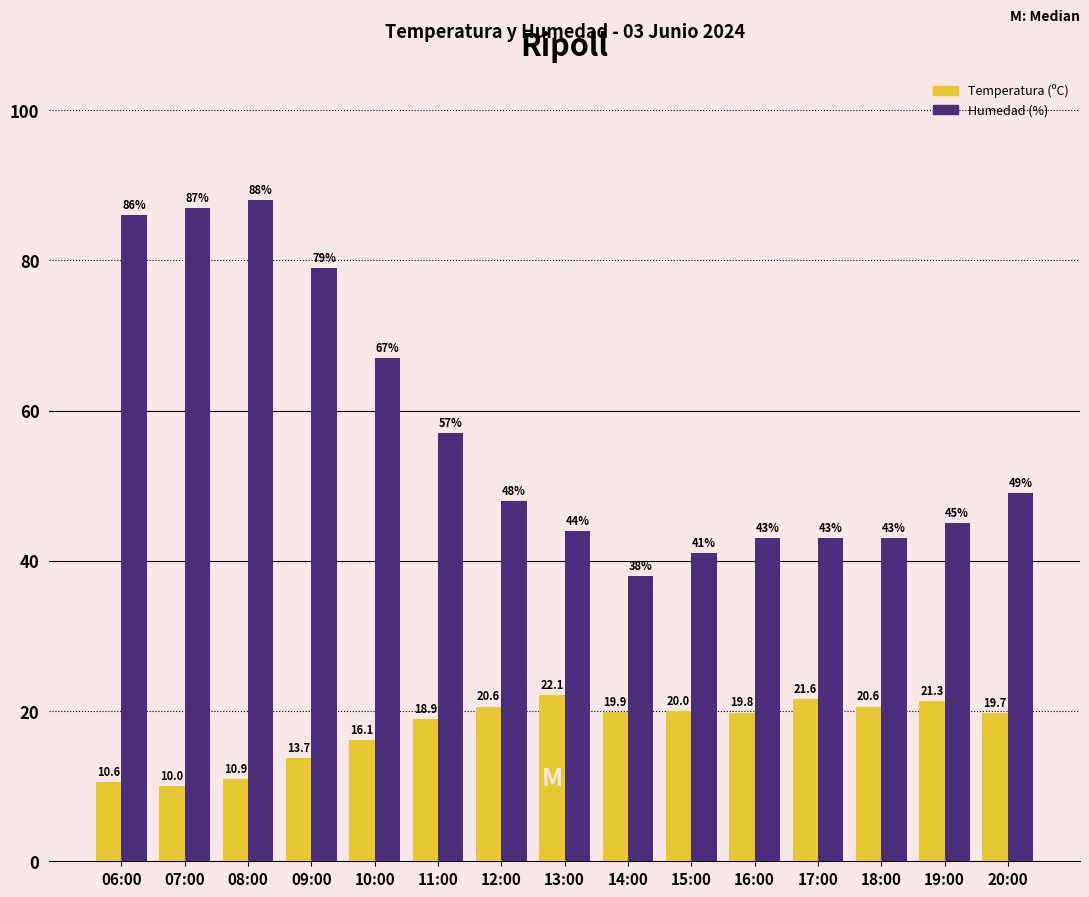

Reading right to left, transcribe all the data shown in this chart.

Temperatura (ºC): 20:00=19.7	19:00=21.3	18:00=20.6	17:00=21.6	16:00=19.8	15:00=20.0	14:00=19.9	13:00=22.1	12:00=20.6	11:00=18.9	10:00=16.1	09:00=13.7	08:00=10.9	07:00=10.0	06:00=10.6
Humedad (%): 20:00=49.0	19:00=45.0	18:00=43.0	17:00=43.0	16:00=43.0	15:00=41.0	14:00=38.0	13:00=44.0	12:00=48.0	11:00=57.0	10:00=67.0	09:00=79.0	08:00=88.0	07:00=87.0	06:00=86.0